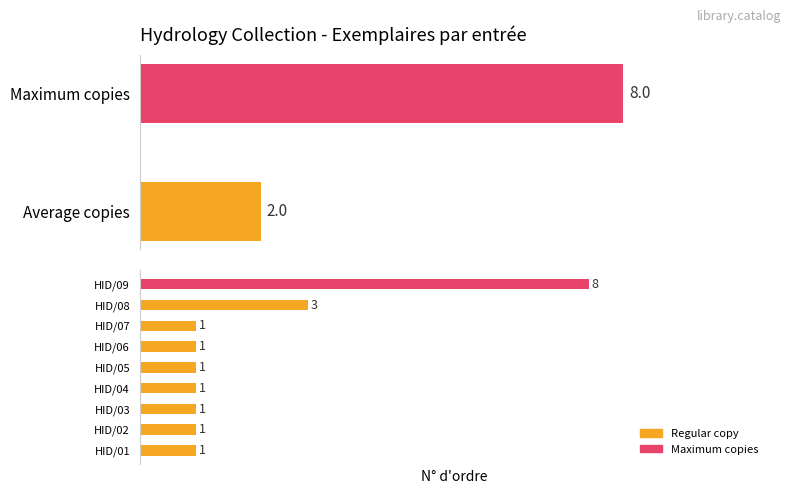

True or false: the data shows 1 at HID/05.

True